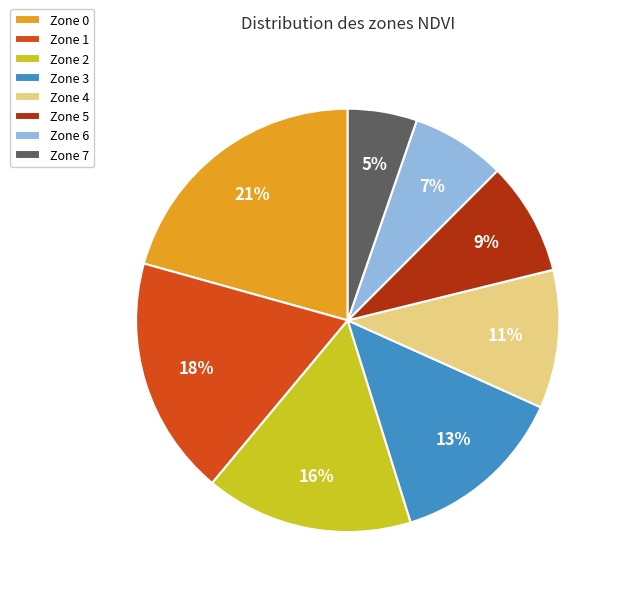

To the nearest percent, what percentage of the pie is Zone 7?

5%